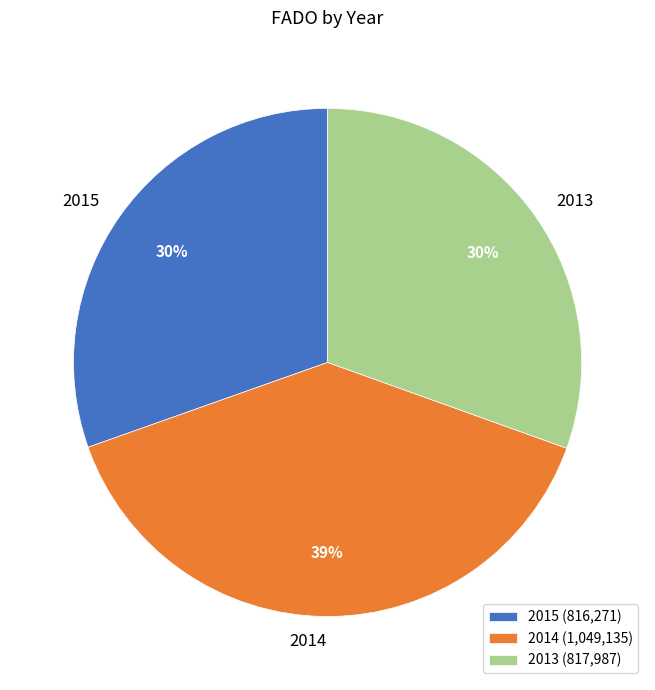

What is the largest slice in the pie chart?

2014